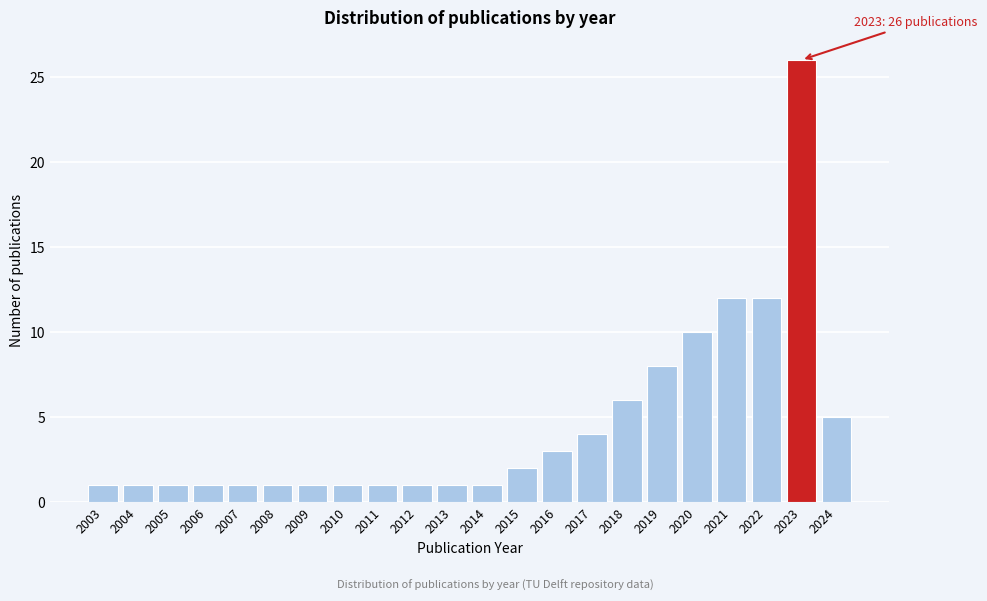

Reading left to right, transcribe all the data shown in this chart.

1	1	1	1	1	1	1	1	1	1	1	1	2	3	4	6	8	10	12	12	26	5